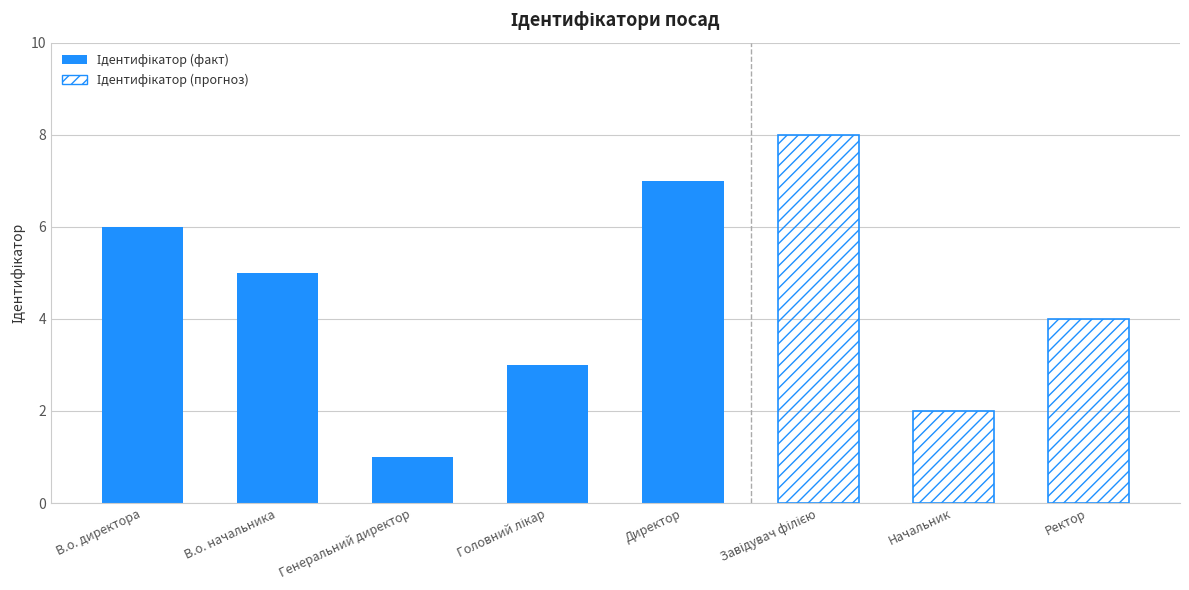

What is the label of the 3rd bar from the left?

Генеральний директор